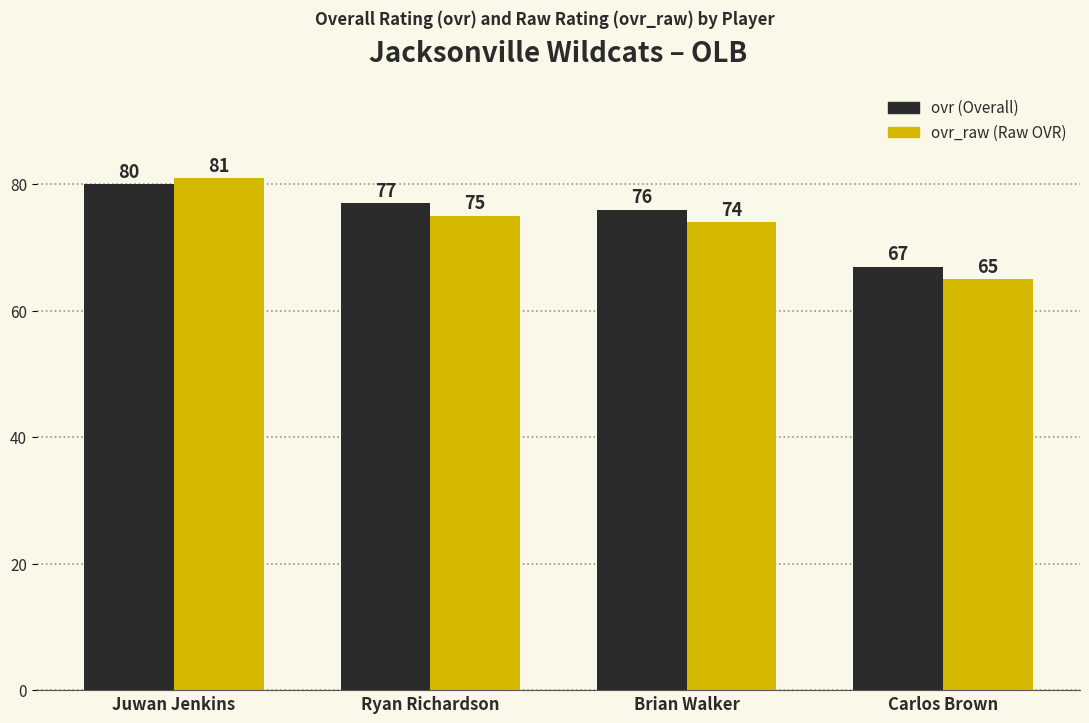

At which category does the chart reach its minimum across all series?

Carlos Brown